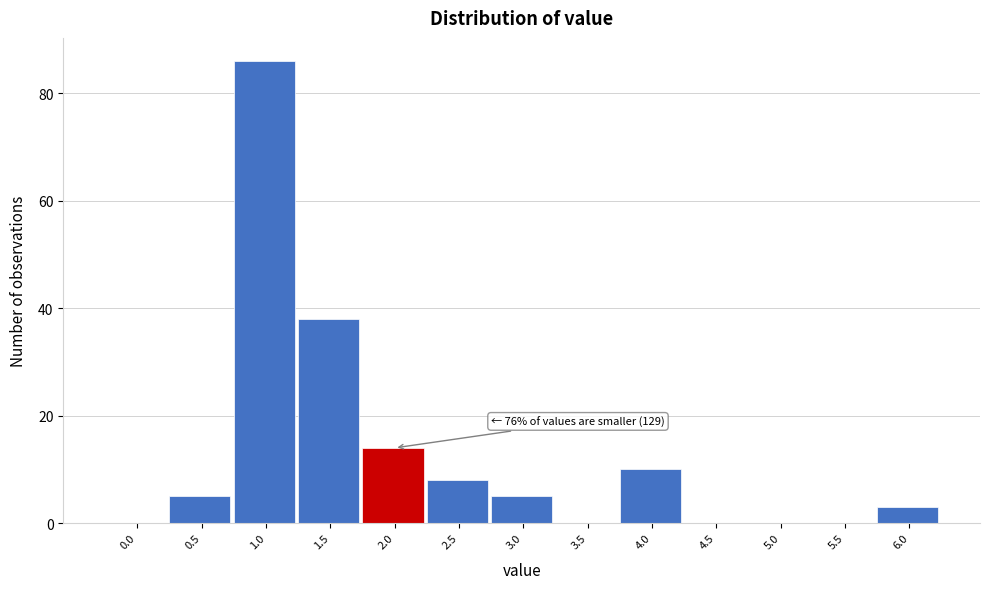

Reading left to right, extract all data points from this chart.

0.0=0	0.5=5	1.0=86	1.5=38	2.0=14	2.5=8	3.0=5	3.5=0	4.0=10	4.5=0	5.0=0	5.5=0	6.0=3